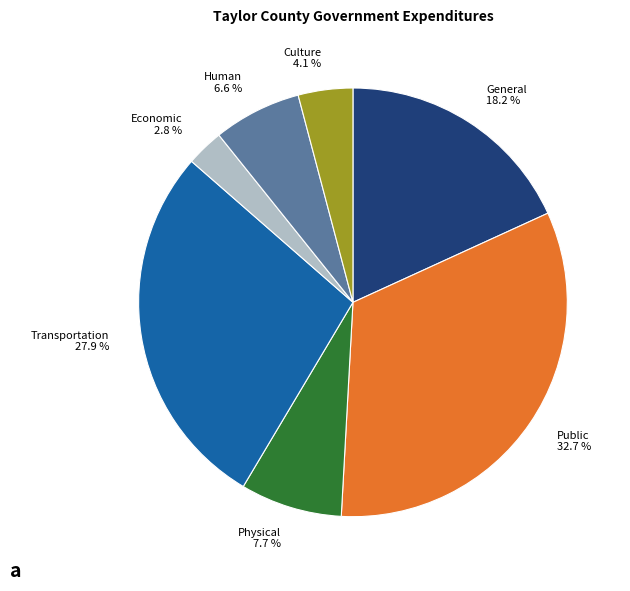

Is there a majority slice in this chart?

No